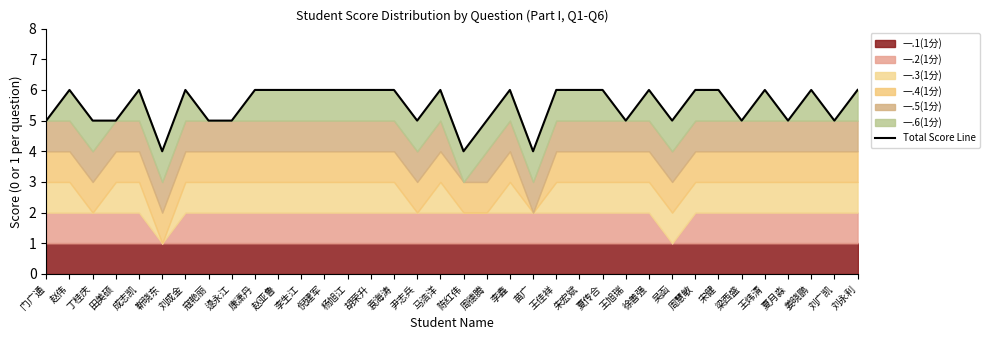

How many lines are shown in the chart?

1